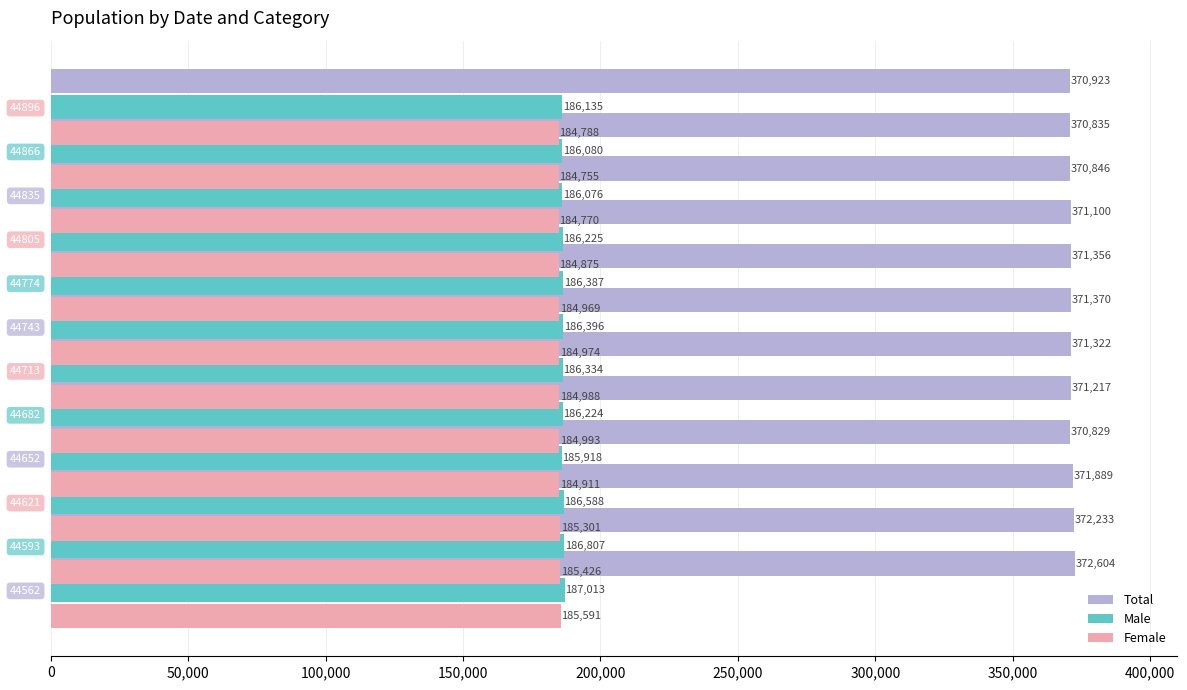

What is the smallest value displayed?

184755